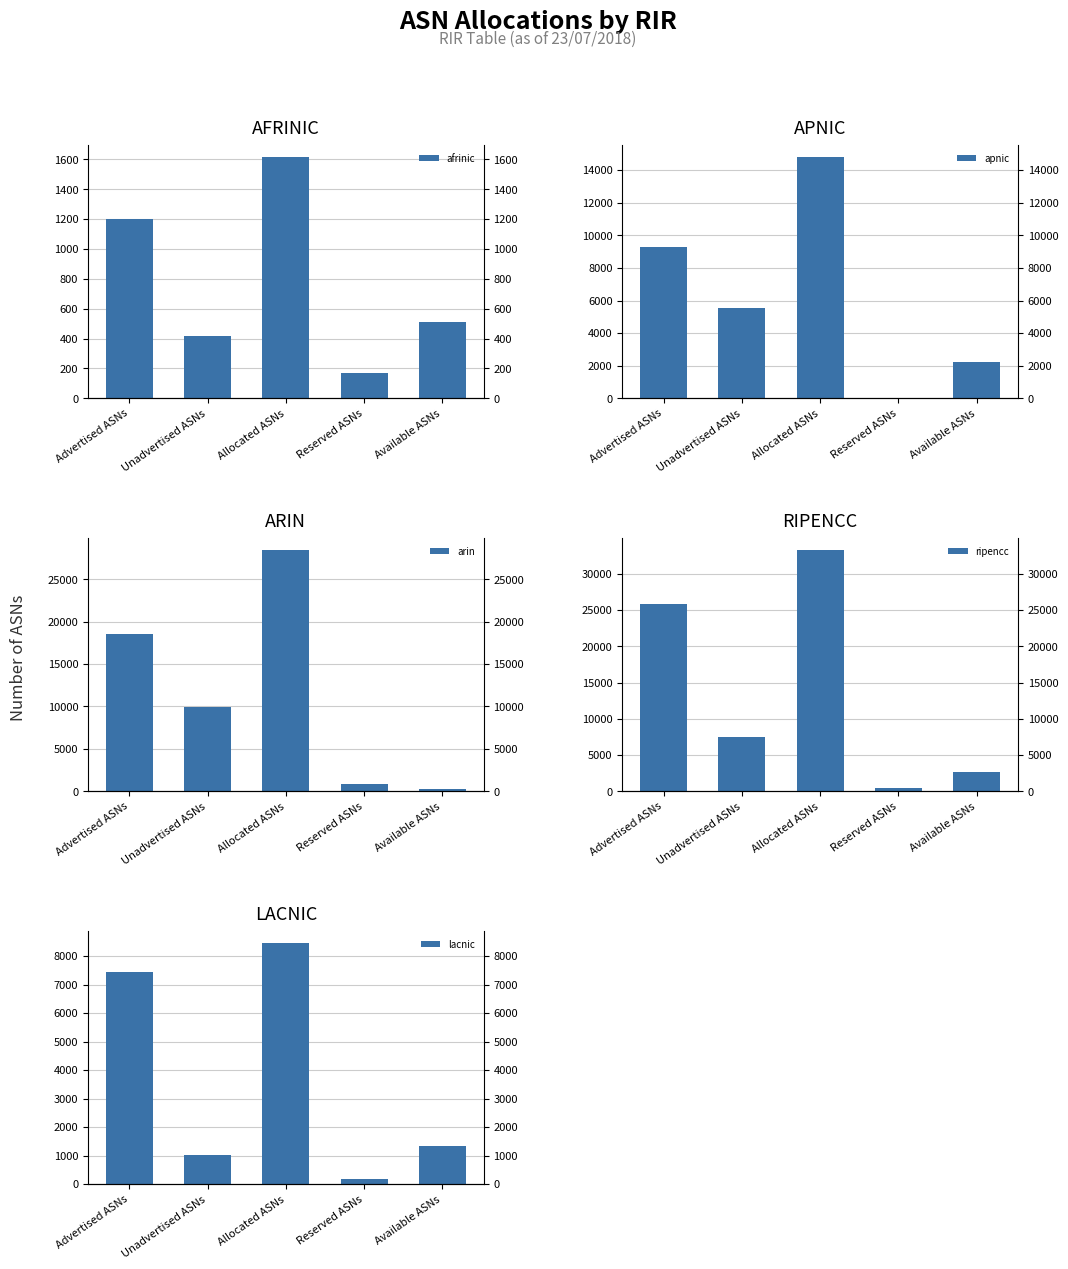

Rank the series by their average value, from lowest to highest.

afrinic, lacnic, apnic, arin, ripencc